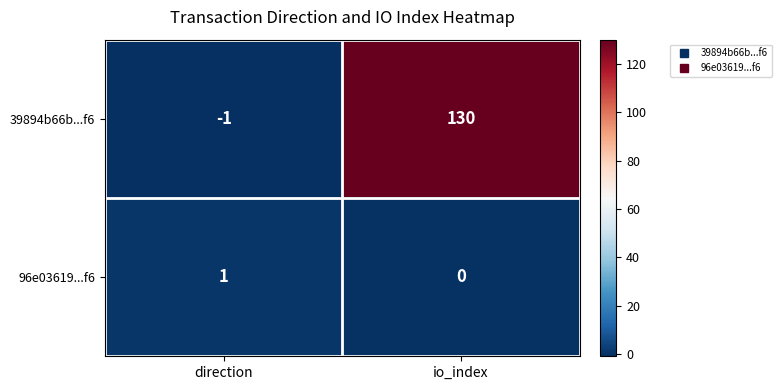

What is the maximum value shown in the chart?

130